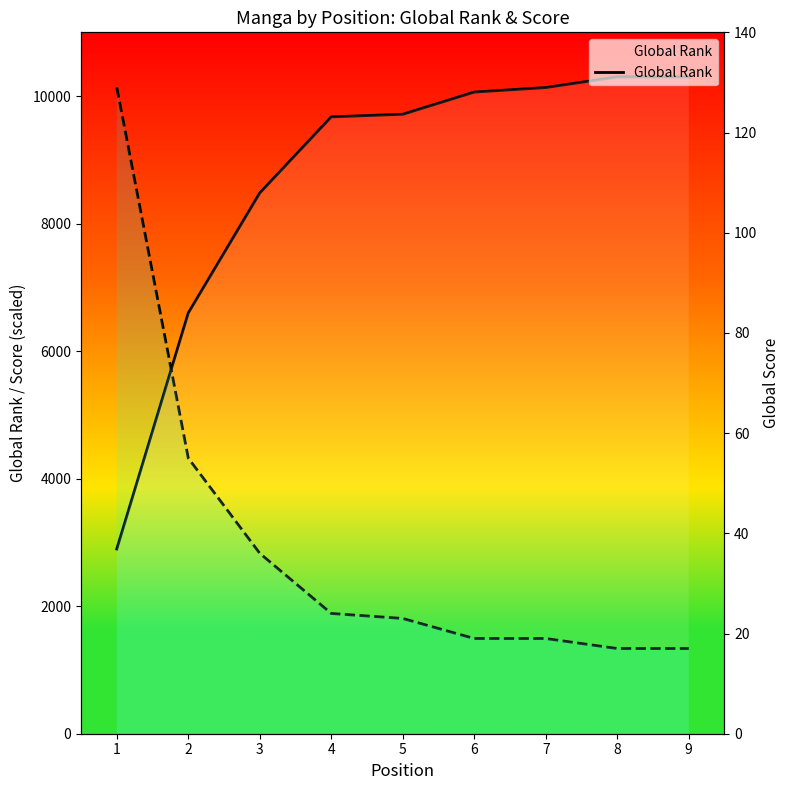

At 4, list the series in order from largest to smallest.

Global Rank, Global Score (scaled)